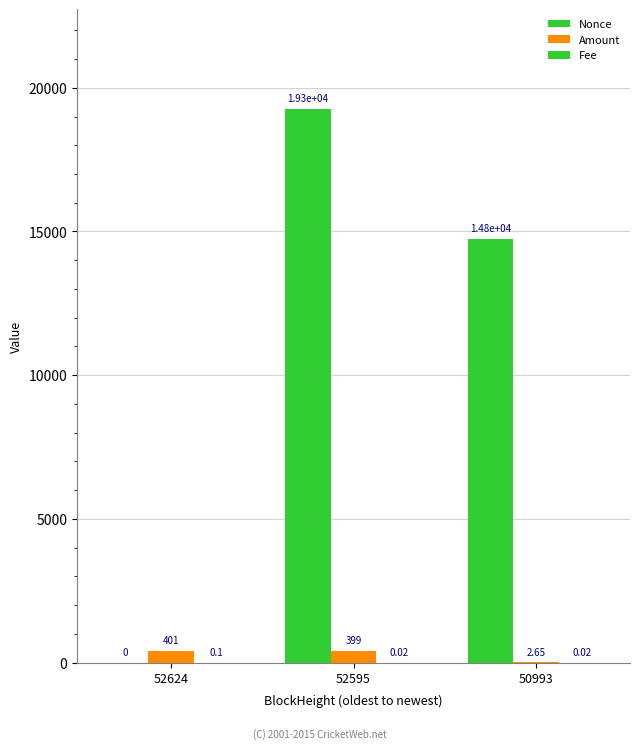

How many values in Nonce are above zero?

2